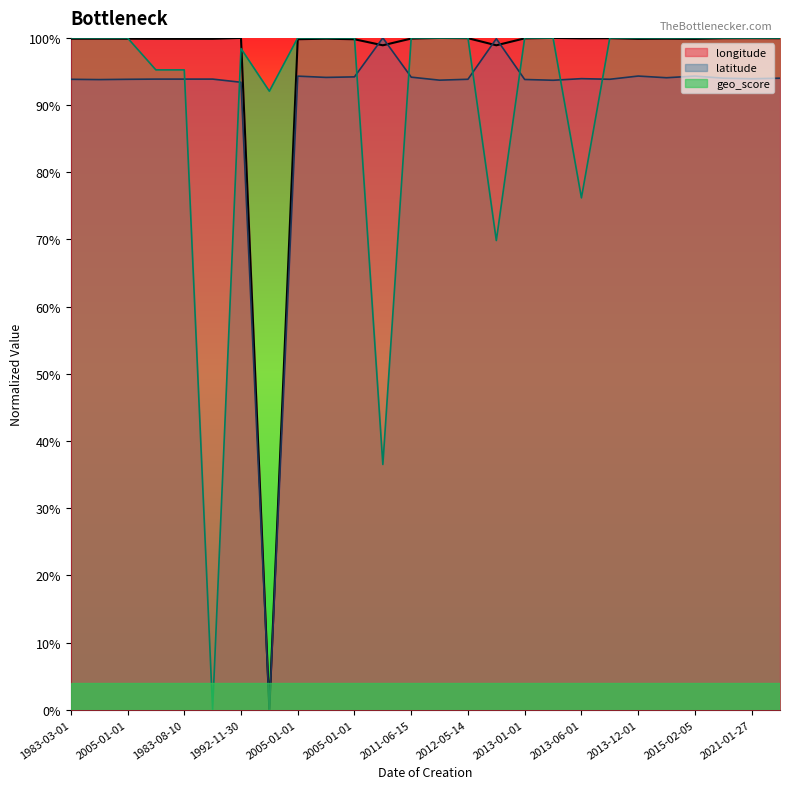

What are all the series names shown in the legend?

longitude, latitude, geo_score